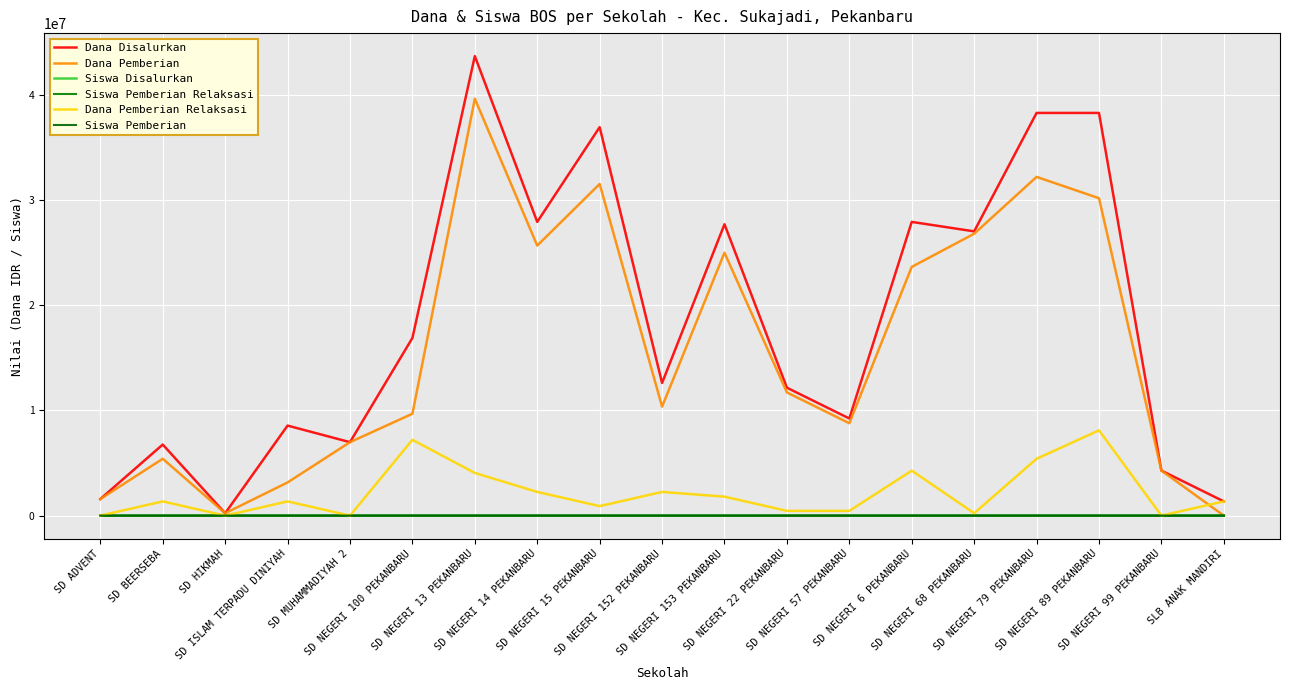

How many series are shown in this chart?

6